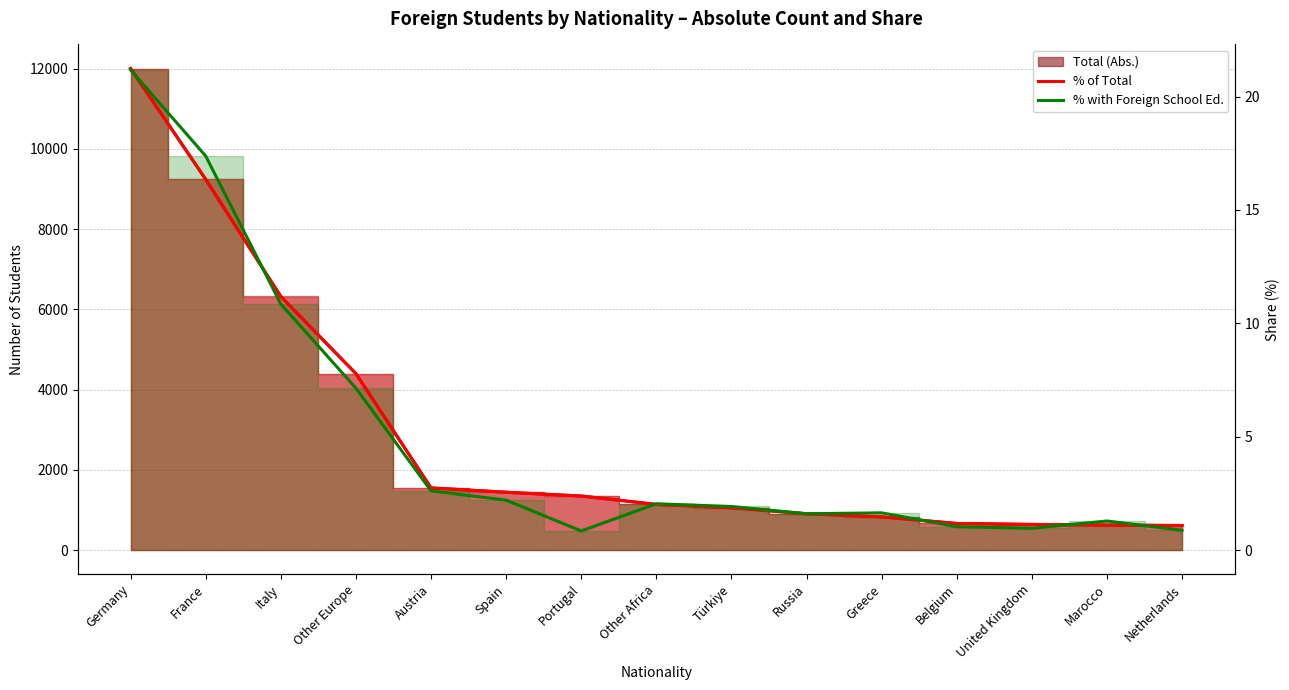

True or false: % of Total and % with Foreign School Ed. cross at least once.

True